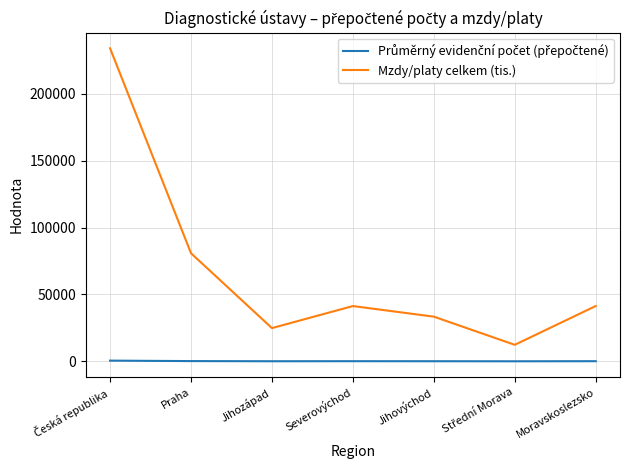

How many lines are shown in the chart?

2